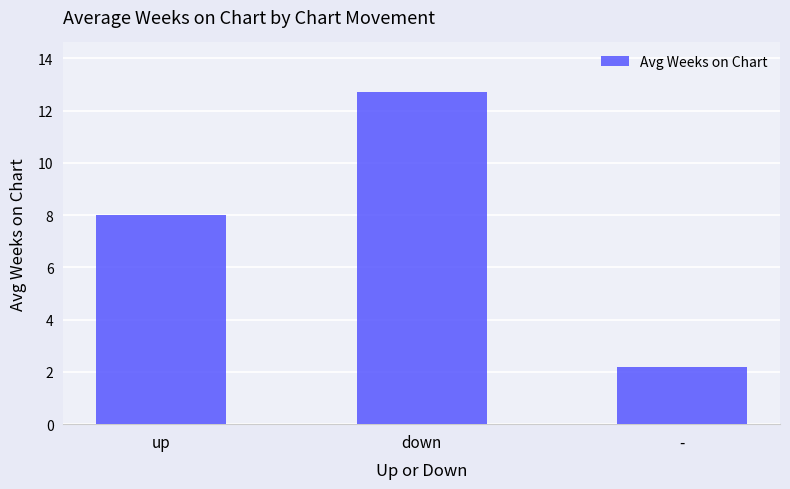

What is the difference between the values at down and up?

4.7